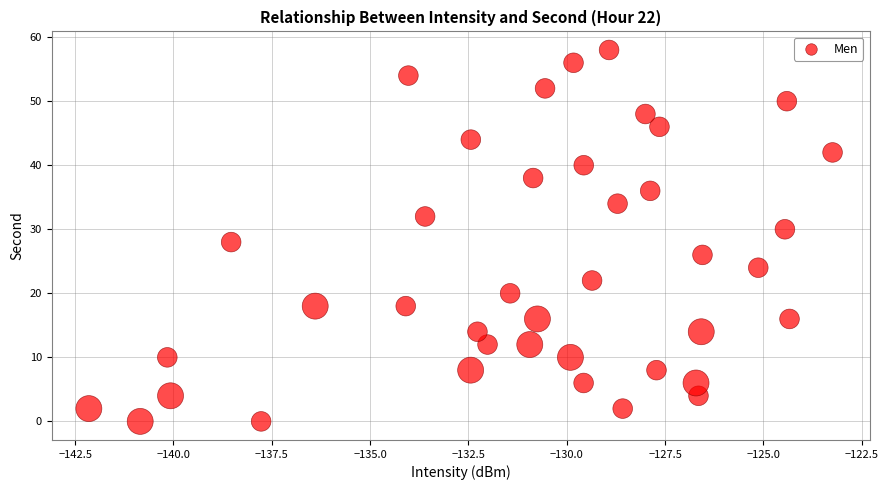

What is the range of Y values (max minus min)?

58